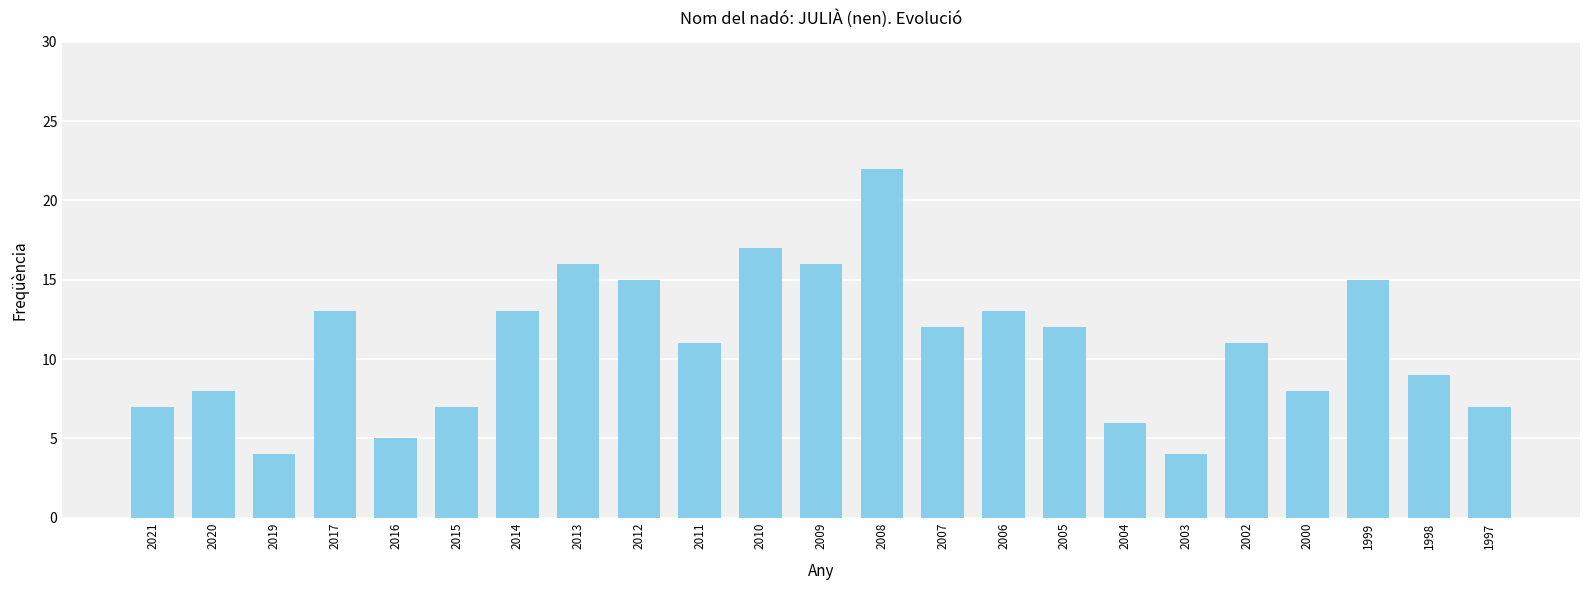

True or false: the data shows 17 at 2010.

True